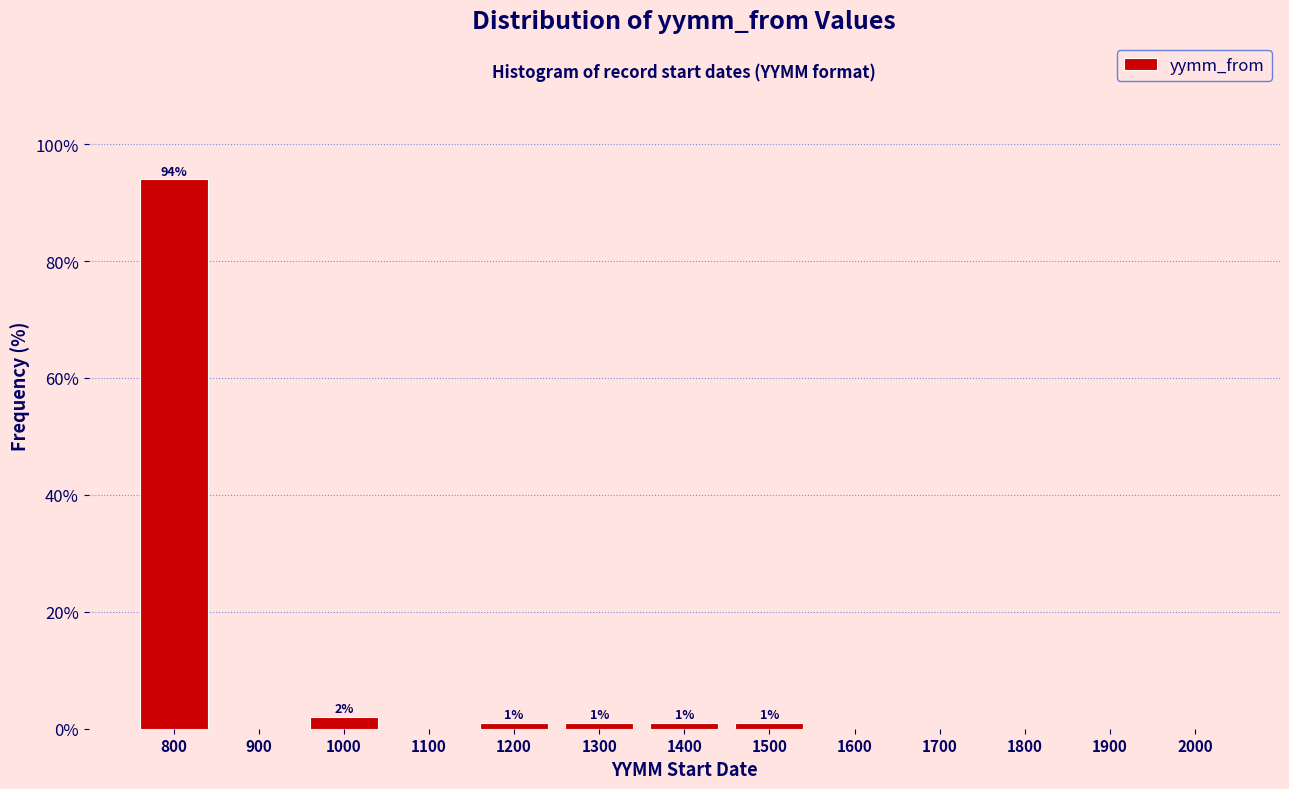

Which range on the x-axis has the tallest bar?

750 to 850